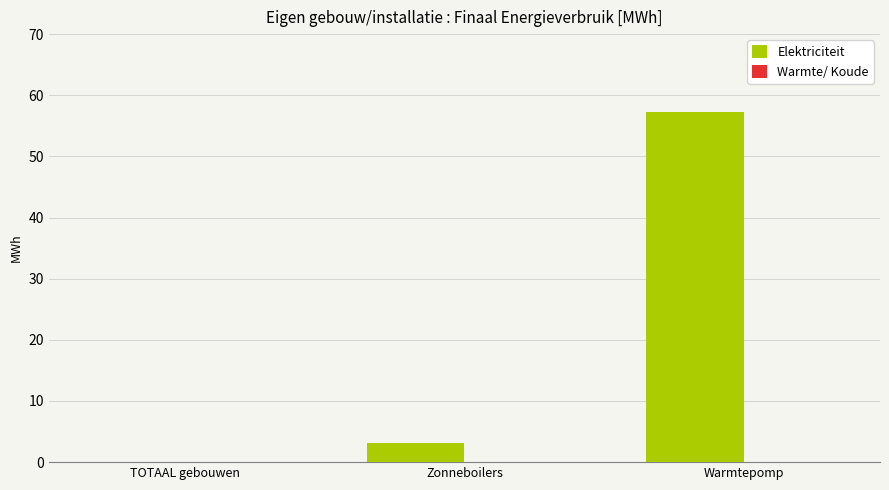

Where is the data nearest to the value 28?

Zonneboilers